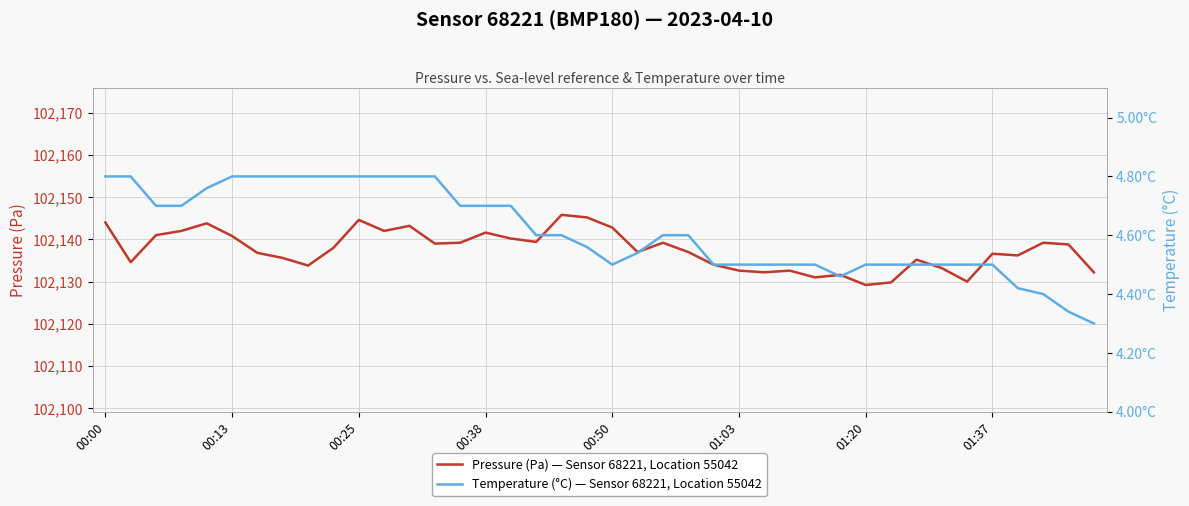

The Pressure (Pa) — Sensor 68221, Location 55042 series shows 102129.2 at 01:20. True or false?

True